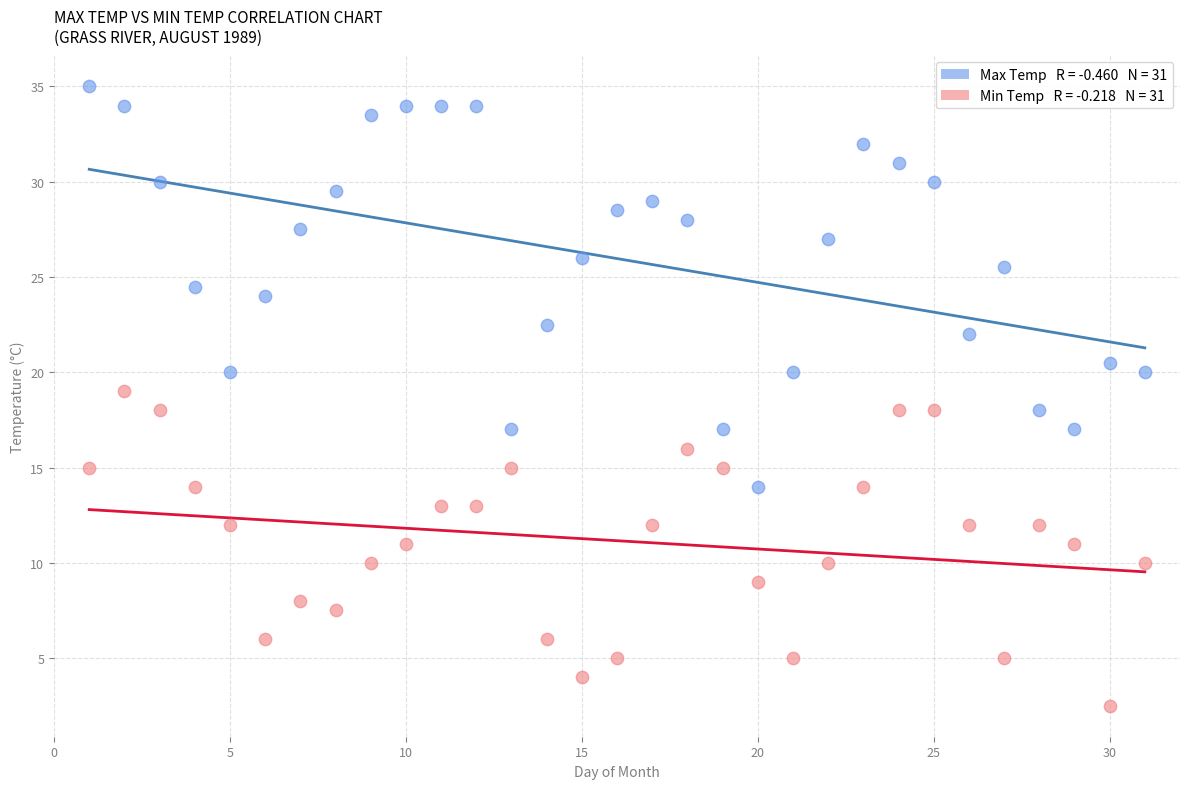

Across all data points, what is the range of X values (max minus min)?

30.0